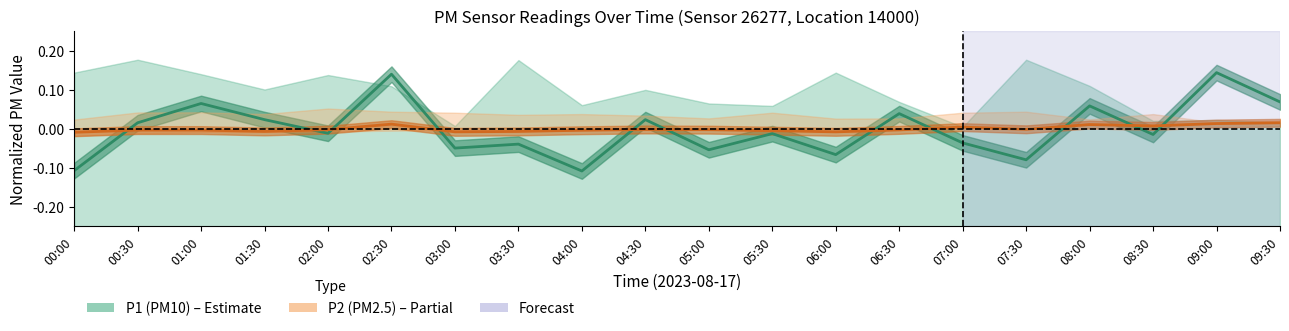

Rank the series at 06:00 from lowest to highest value.

P1 center, P2 center